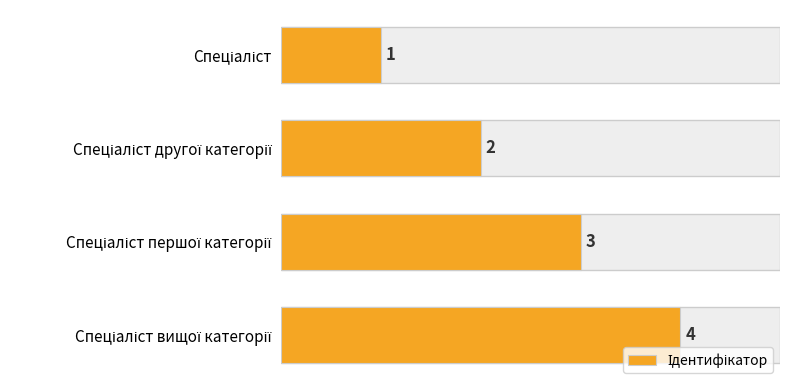

What is the difference between the maximum and minimum values?

3